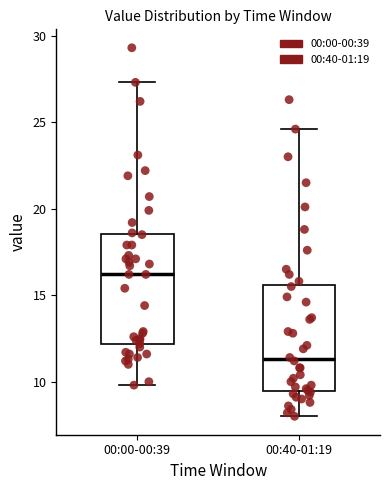

Which box's median line is the lowest?

00:40-01:19